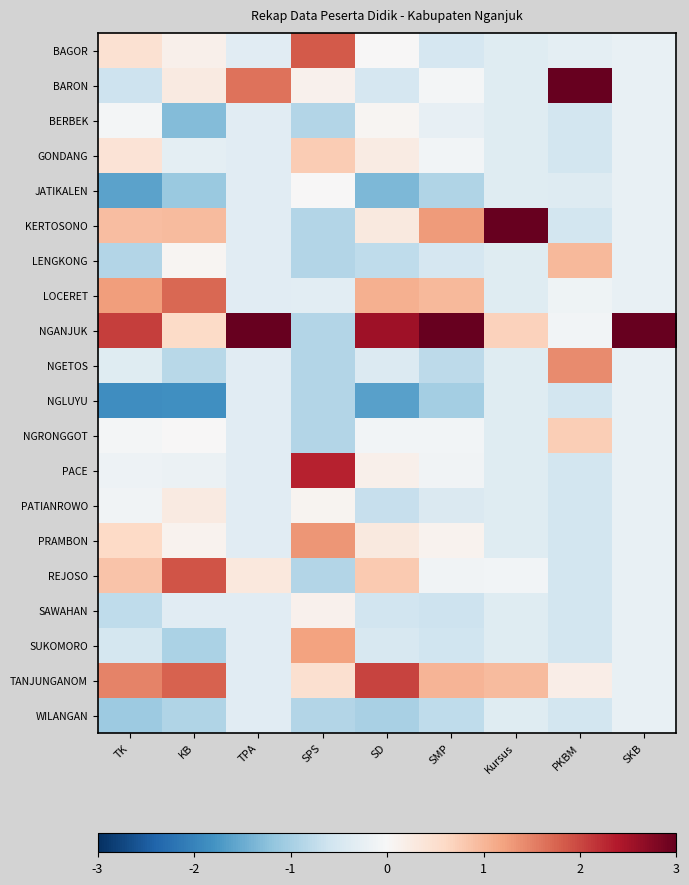

What is the difference between the highest and lowest values at SPS?

3.2